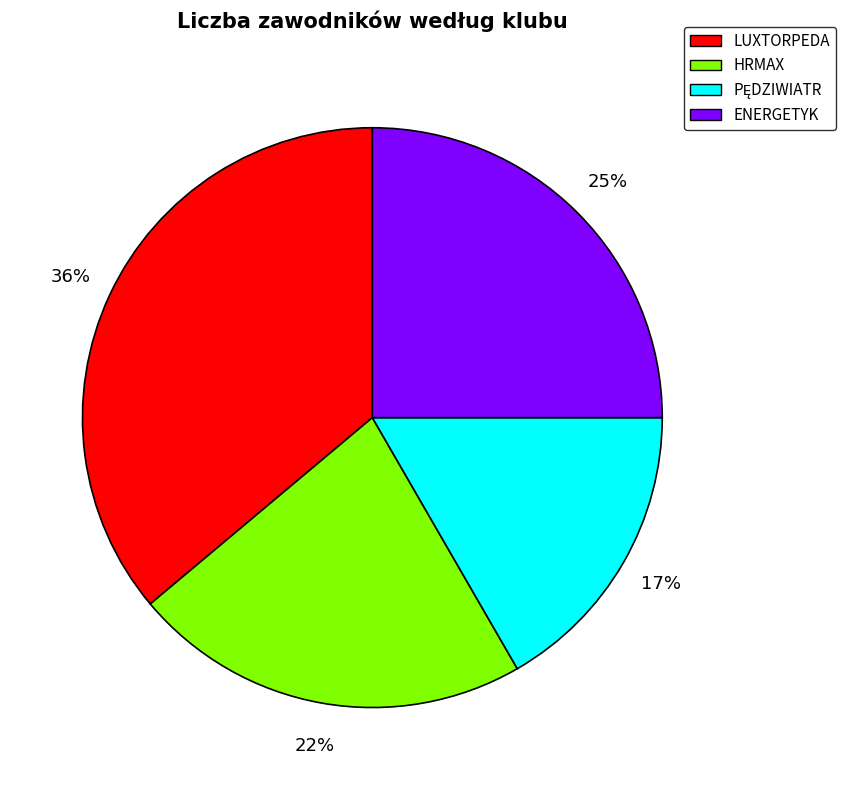

Count the number of slices in the pie.

4